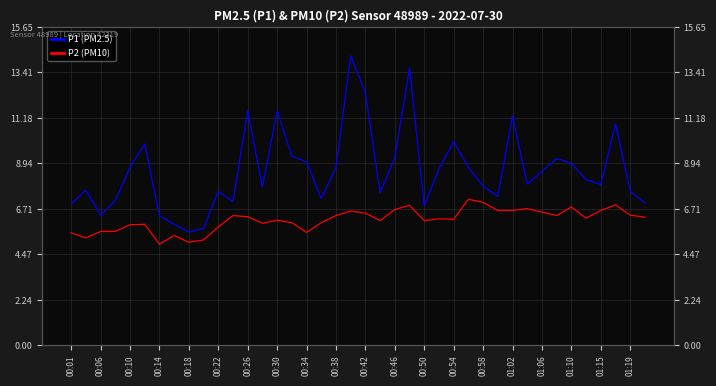

At how many categories does at least one series exceed 13?

2